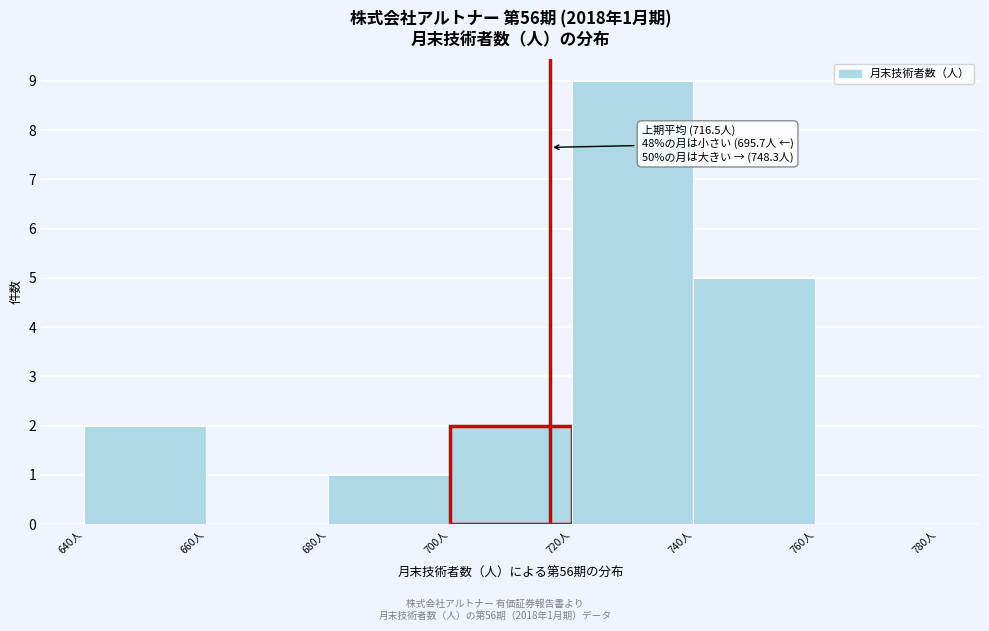

Which range on the x-axis has the tallest bar?

720 to 740